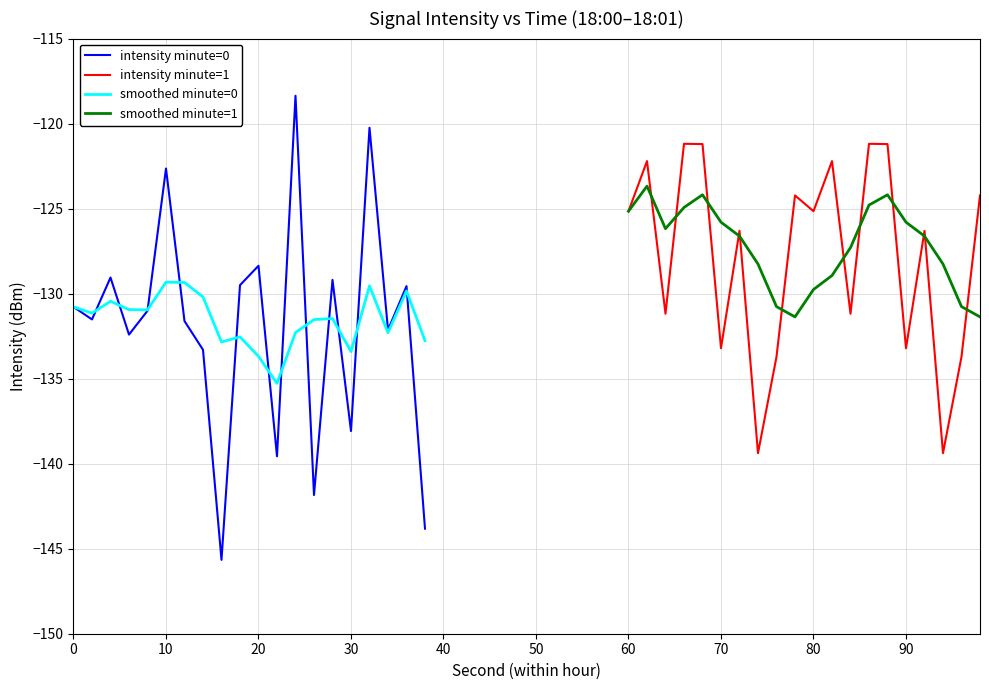

What is the highest value of the intensity minute=0 series?

-118.4